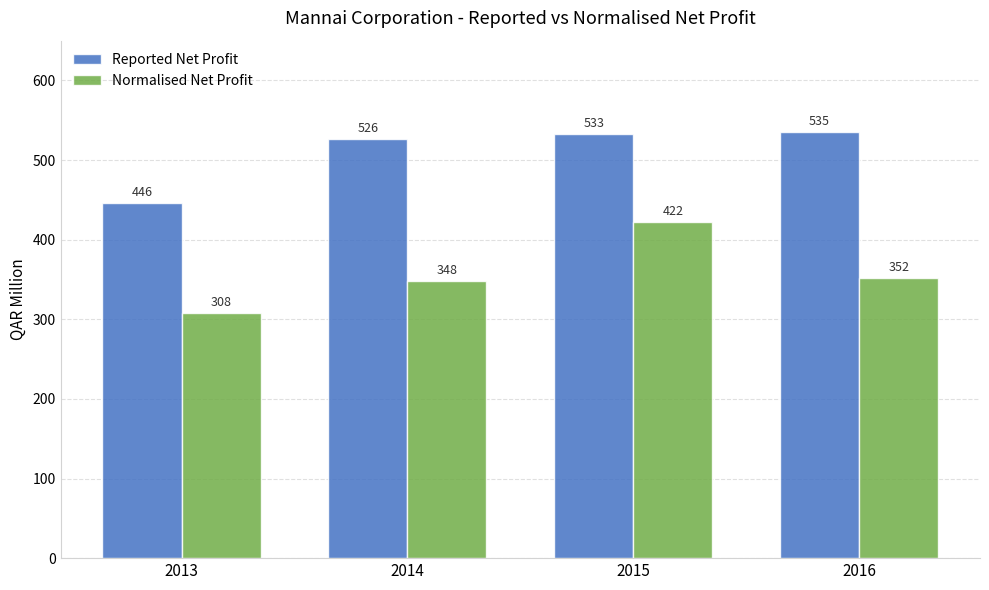

Is it true that Reported Net Profit equals 532.8 at 2015?

True